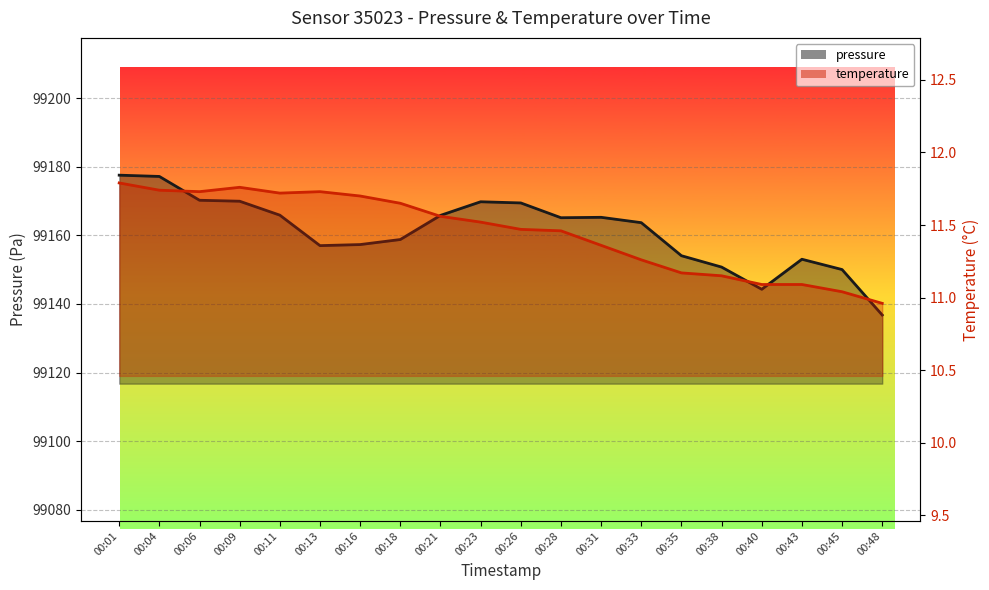

Which series has the largest total across all categories?

pressure